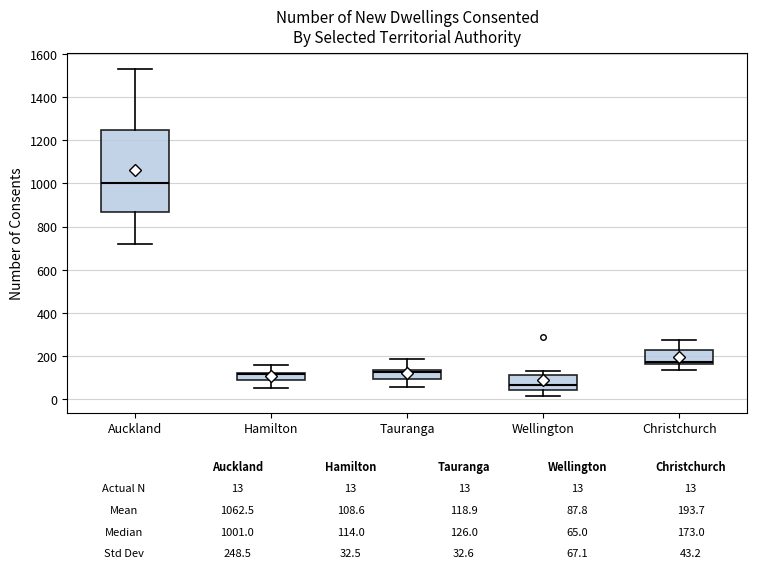

Comparing the boxes themselves (not the whiskers), which one is the tallest?

Auckland